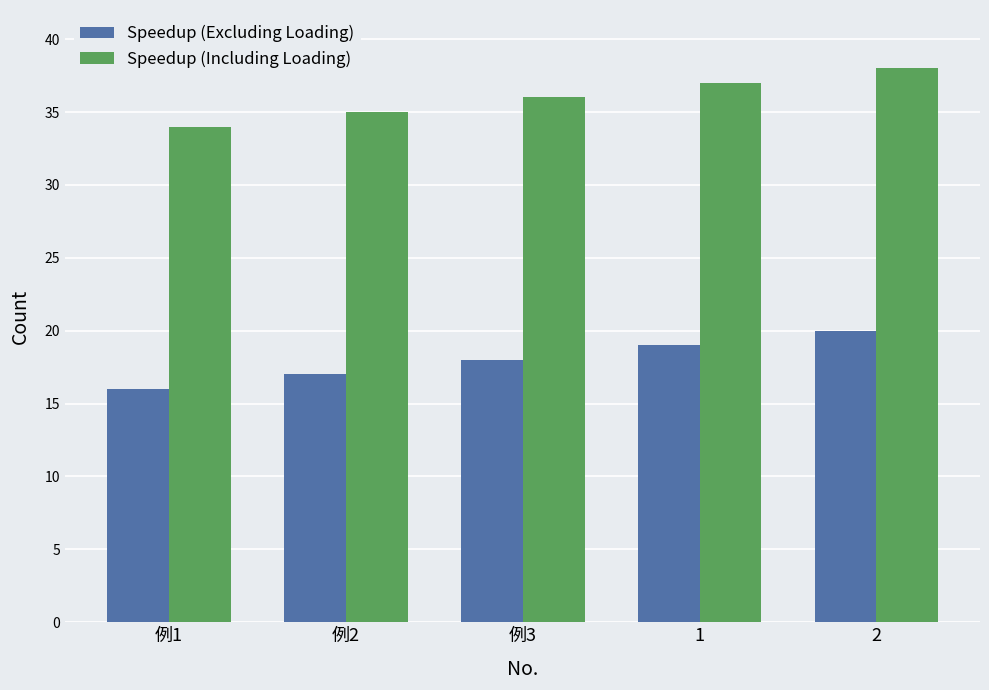

Which label corresponds to the largest value in the chart?

2